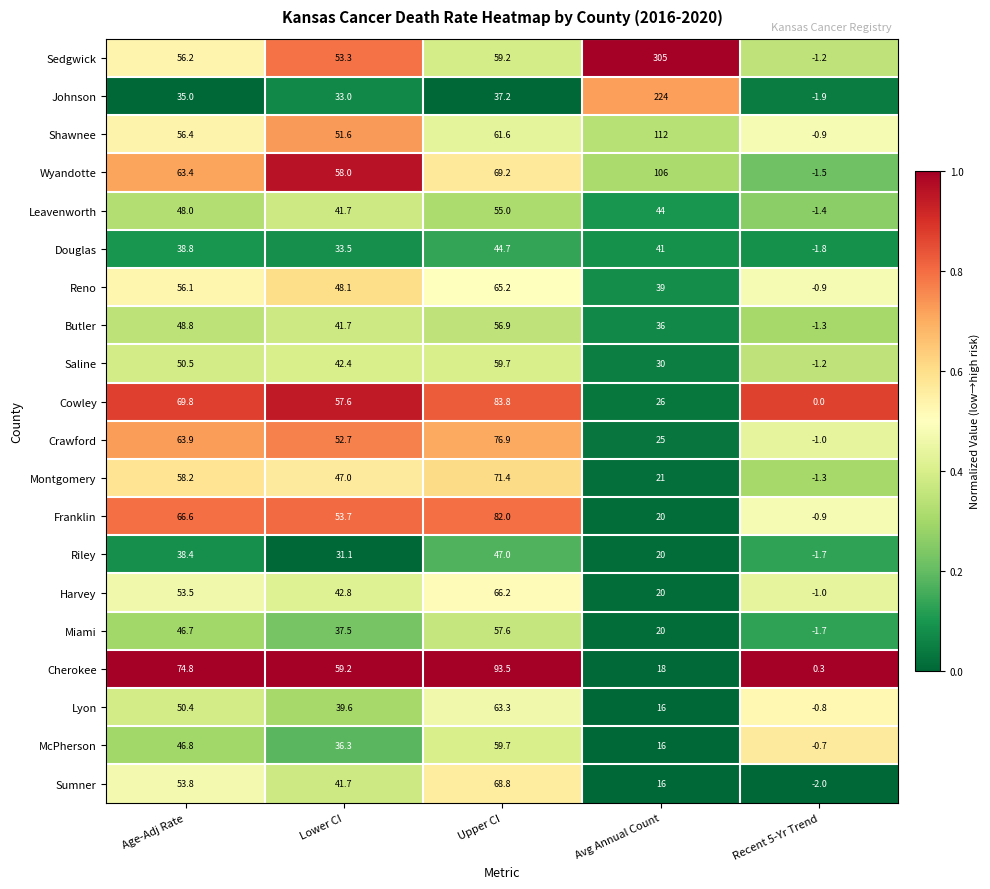

What value does the Wyandotte series have at Lower CI?

58.0